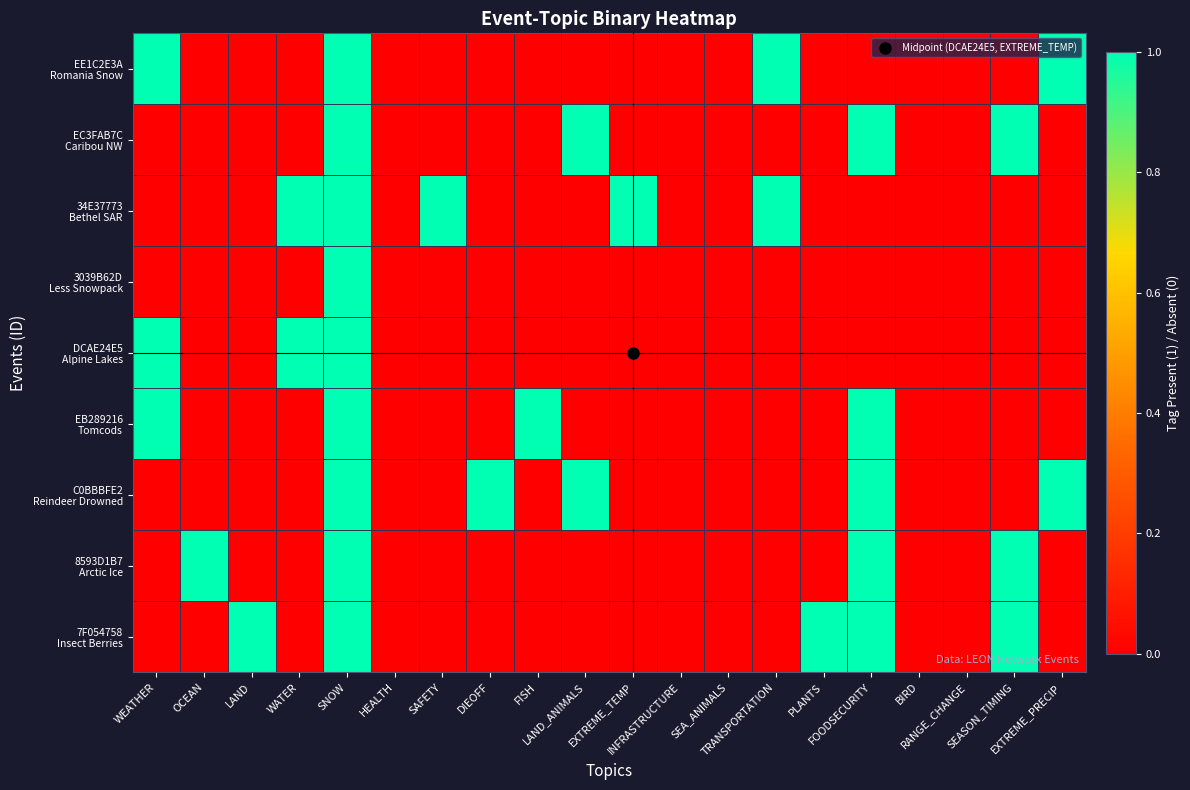

Which series has the largest total across all categories?

34E37773 Bethel SAR